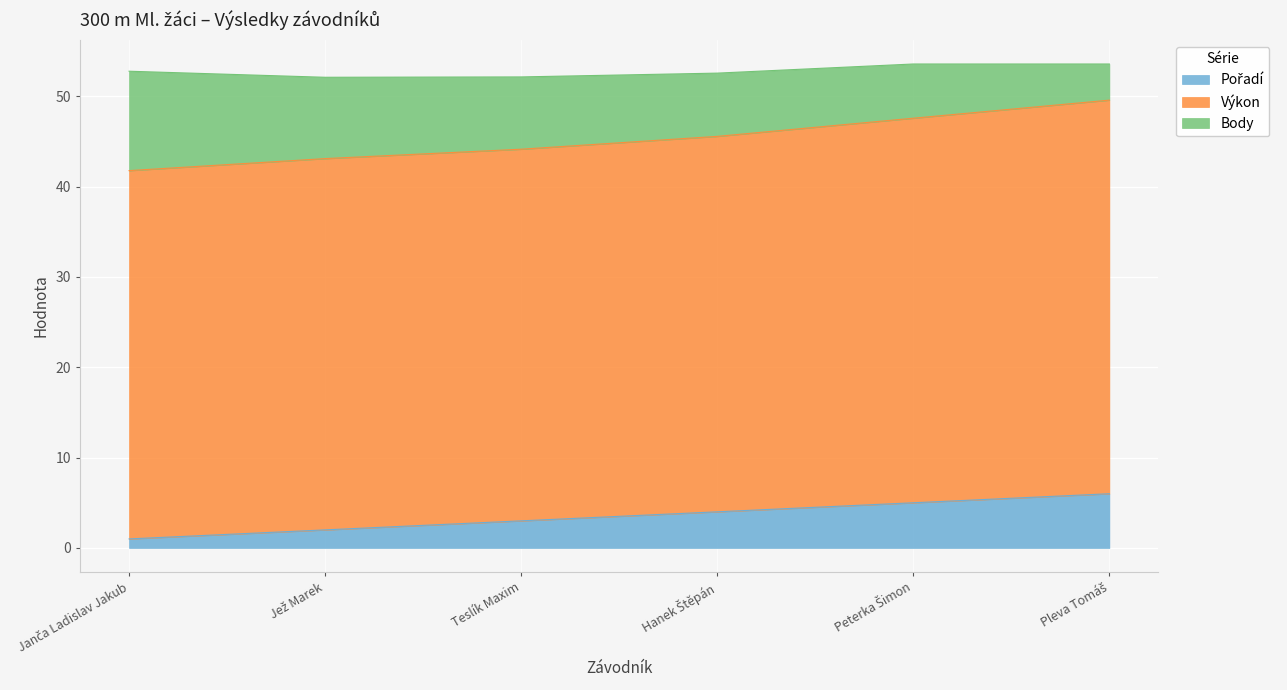

What is the maximum value shown in the chart?

49.6